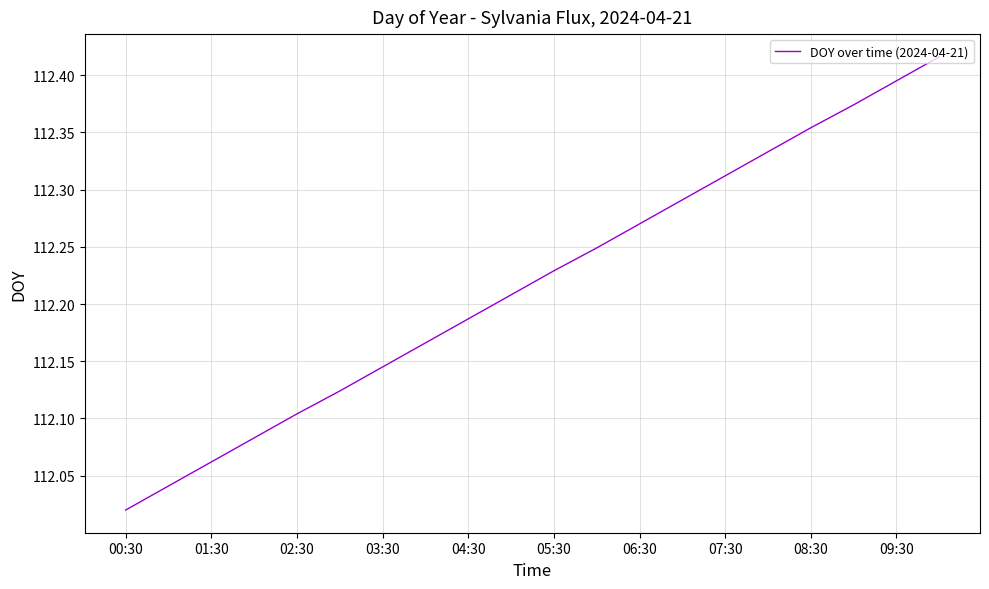

What is the difference between the maximum and minimum values?

0.4